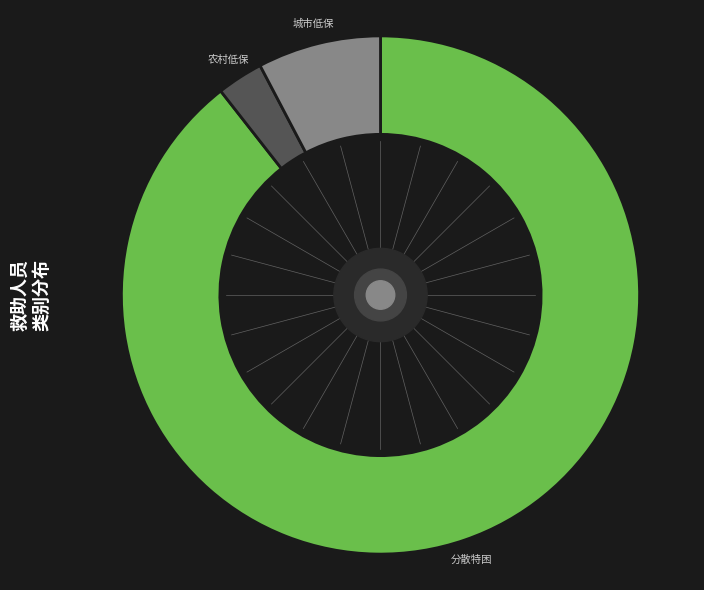

How many segments does this pie chart have?

3